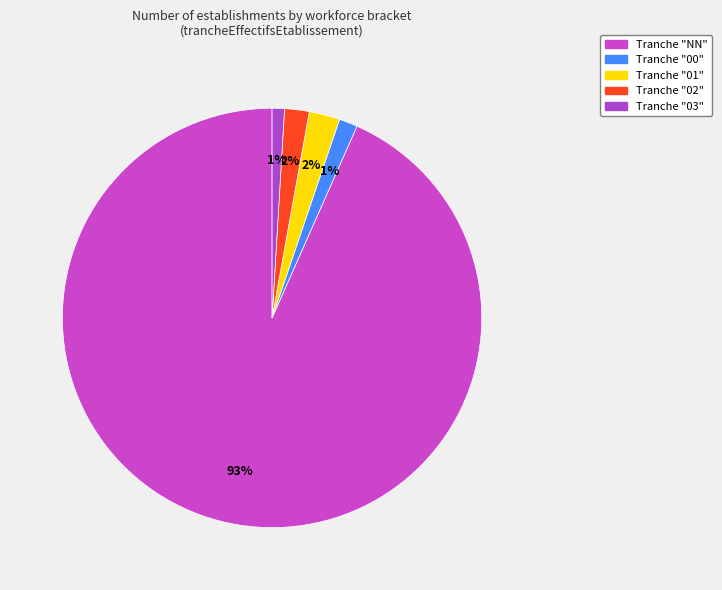

Is there a majority slice in this chart?

Yes